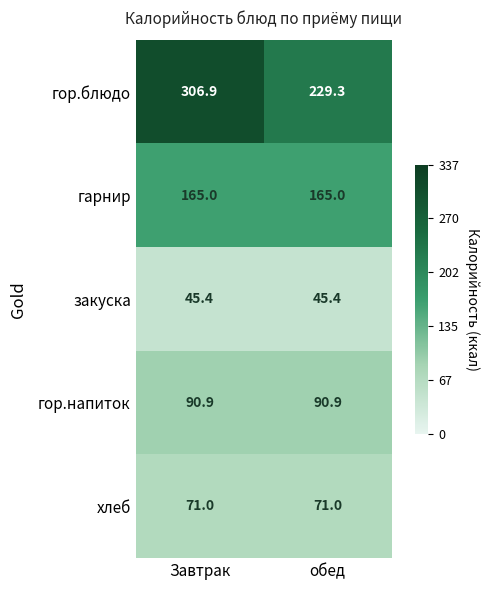

True or false: гор.блюдо has a value of 363.9 at обед.

False